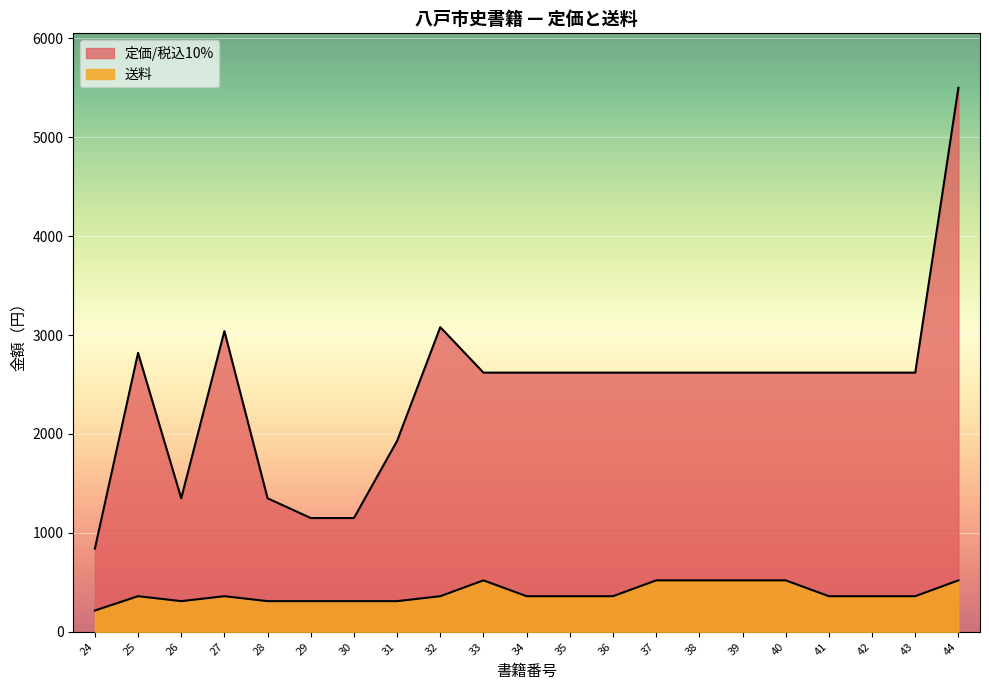

How many interior local valleys does the 送料 series have?

1